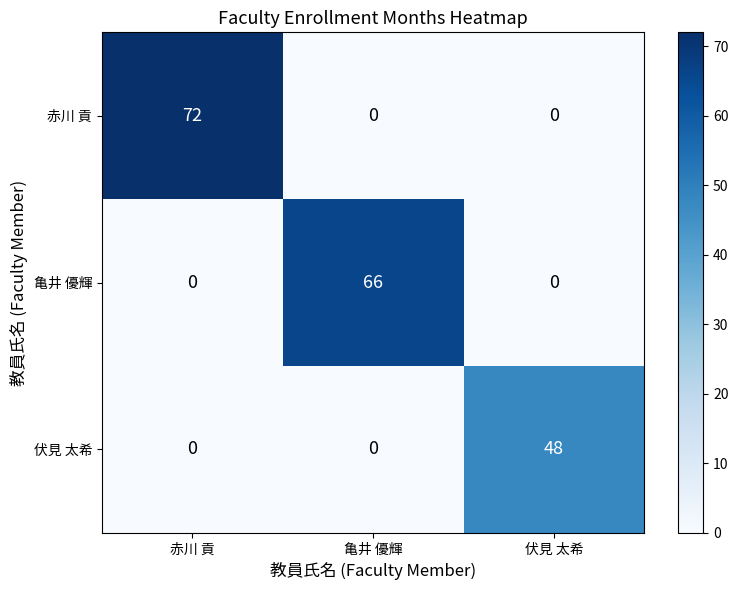

Which series changed the most between 亀井 優輝 and 伏見 太希?

亀井 優輝